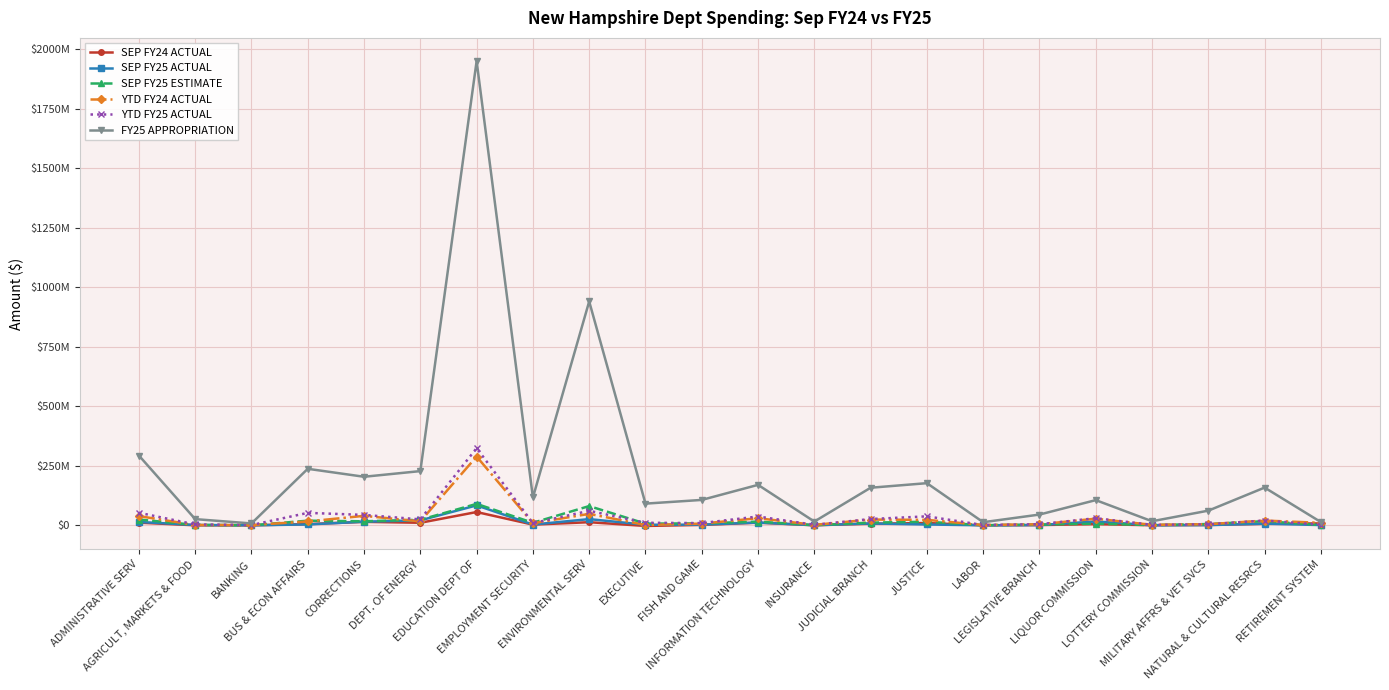

What are all the series names shown in the legend?

SEP FY24 ACTUAL, SEP FY25 ACTUAL, SEP FY25 ESTIMATE, YTD FY24 ACTUAL, YTD FY25 ACTUAL, FY25 APPROPRIATION